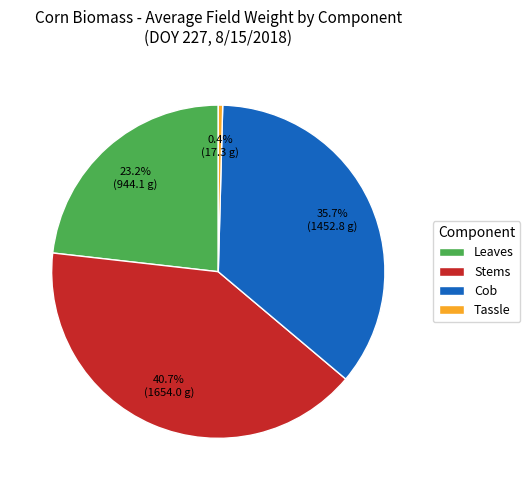

Is Stems the majority of the pie?

No